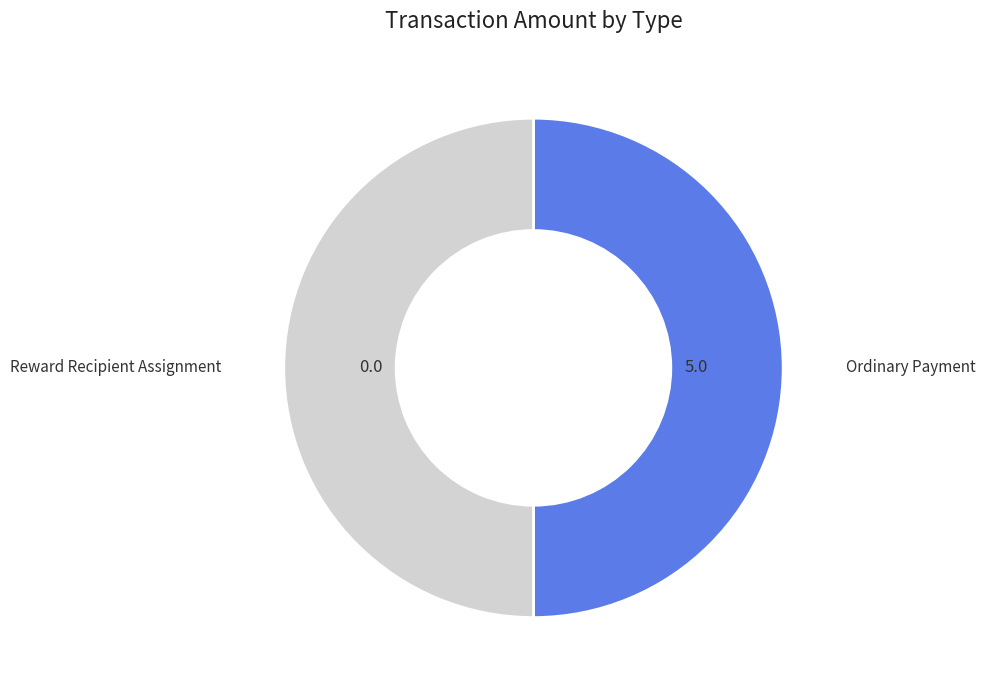

Approximately how many times larger is the value at Ordinary Payment compared to Reward Recipient Assignment?

1.0